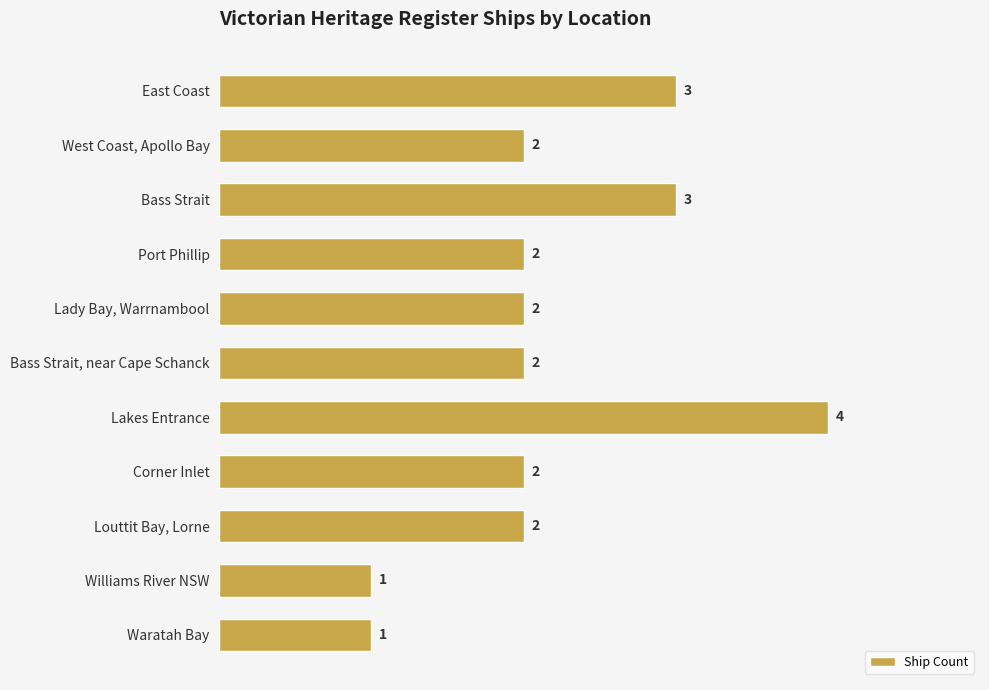

How many values are below 2?

2